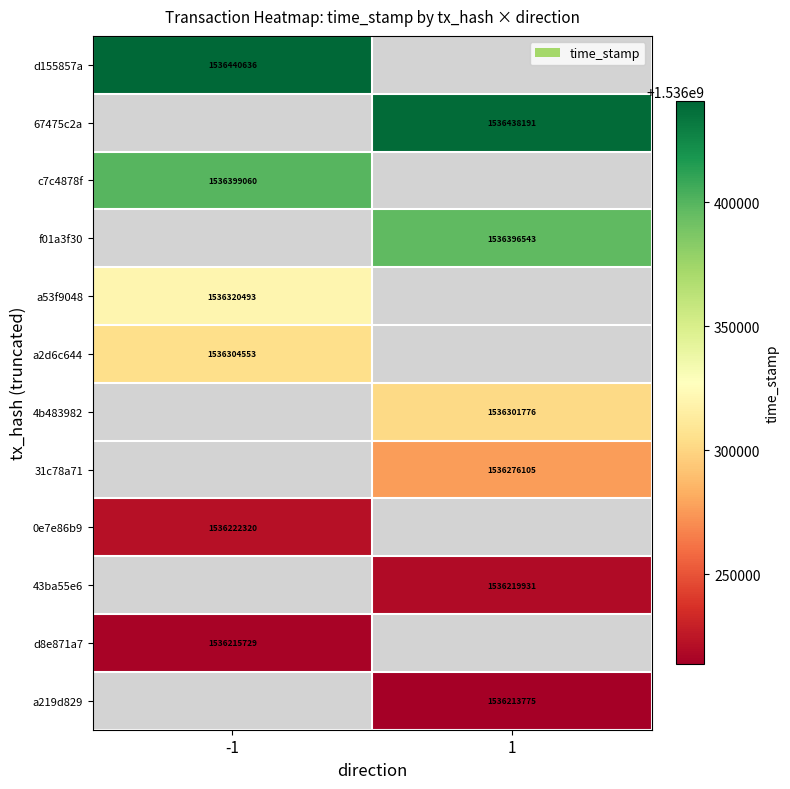

Is it true that 43ba55e6 equals 2193179729.2 at 1?

False